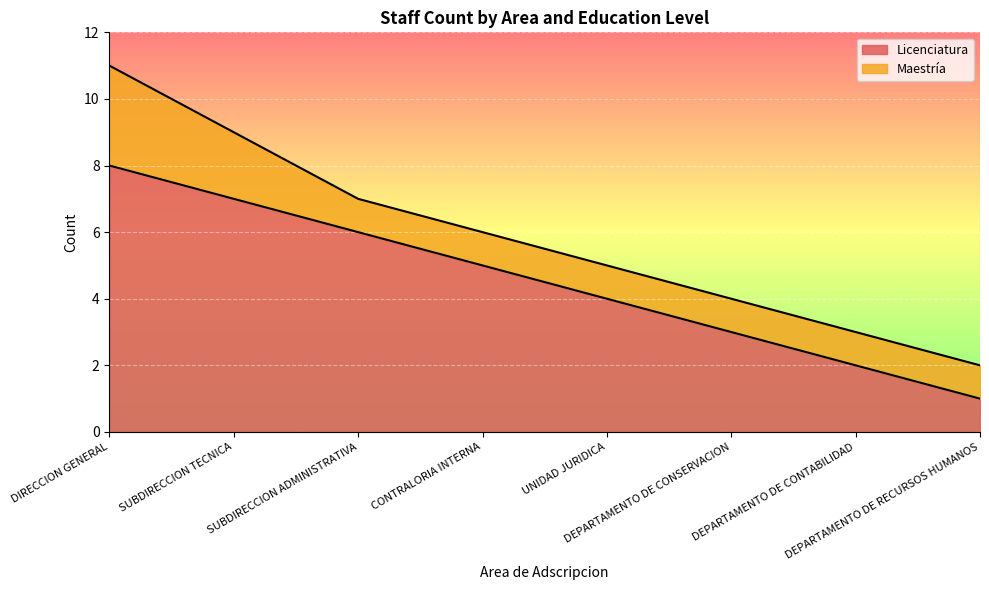

What is the change in value from DIRECCION GENERAL to DEPARTAMENTO DE RECURSOS HUMANOS?

-7